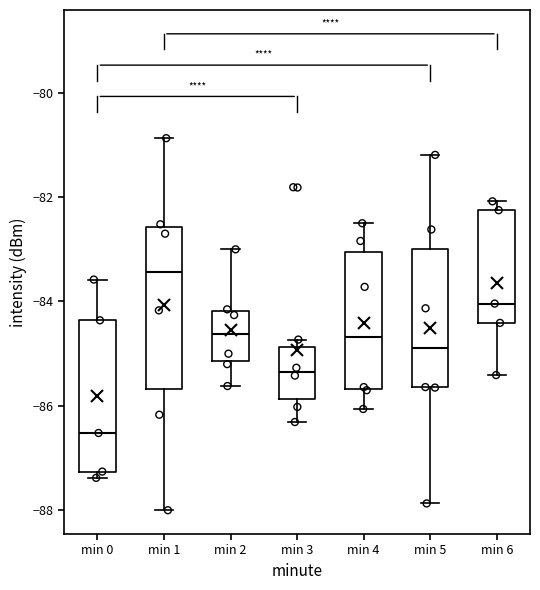

Reading left to right, read every box against the y-axis: the position of its median line, the range the box covers, and the ends of its whiskers. The values are not printed on the chart, so give them approximately, as read against the axis.

min 0: median -86.6, box -87.2 to -84.4, whiskers -87.4 to -83.6
min 1: median -83.4, box -85.6 to -82.6, whiskers -88.0 to -80.8
min 2: median -84.6, box -85.2 to -84.2, whiskers -85.6 to -83.0
min 3: median -85.4, box -85.8 to -84.8, whiskers -86.4 to -84.8 (just above the box's upper edge)
min 4: median -84.6, box -85.6 to -83.0, whiskers -86.0 to -82.4
min 5: median -84.8, box -85.6 to -83.0, whiskers -87.8 to -81.2
min 6: median -84.0, box -84.4 to -82.2, whiskers -85.4 to -82.0